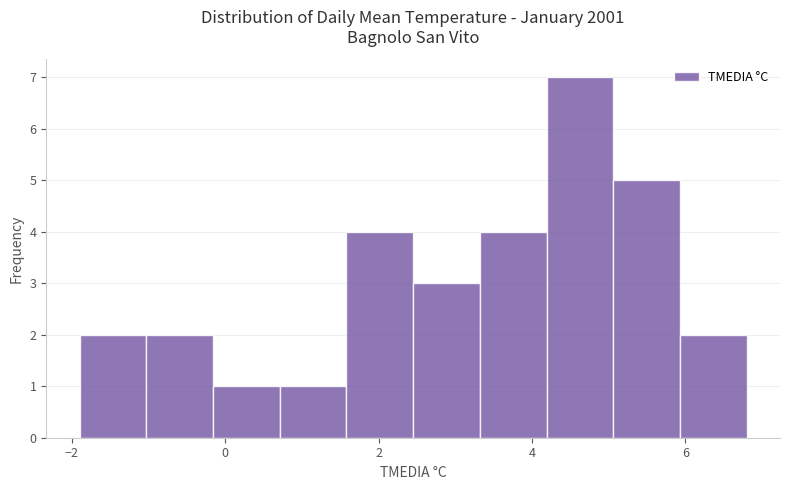

Over which range of the x-axis is the bar tallest?

4.2 to 5.0